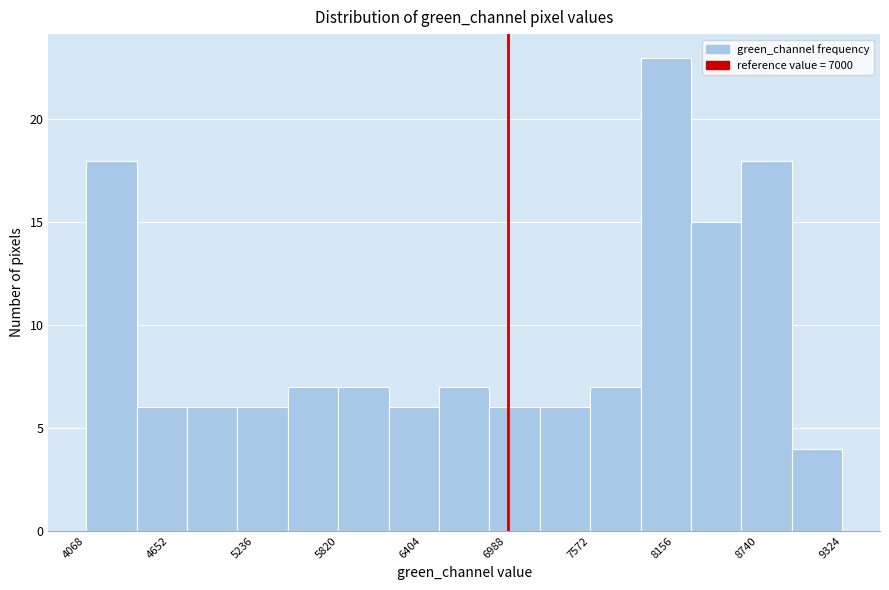

Around what value on the x-axis is the tallest bar? Give the approximate position of its centre, as read against the axis.

8100